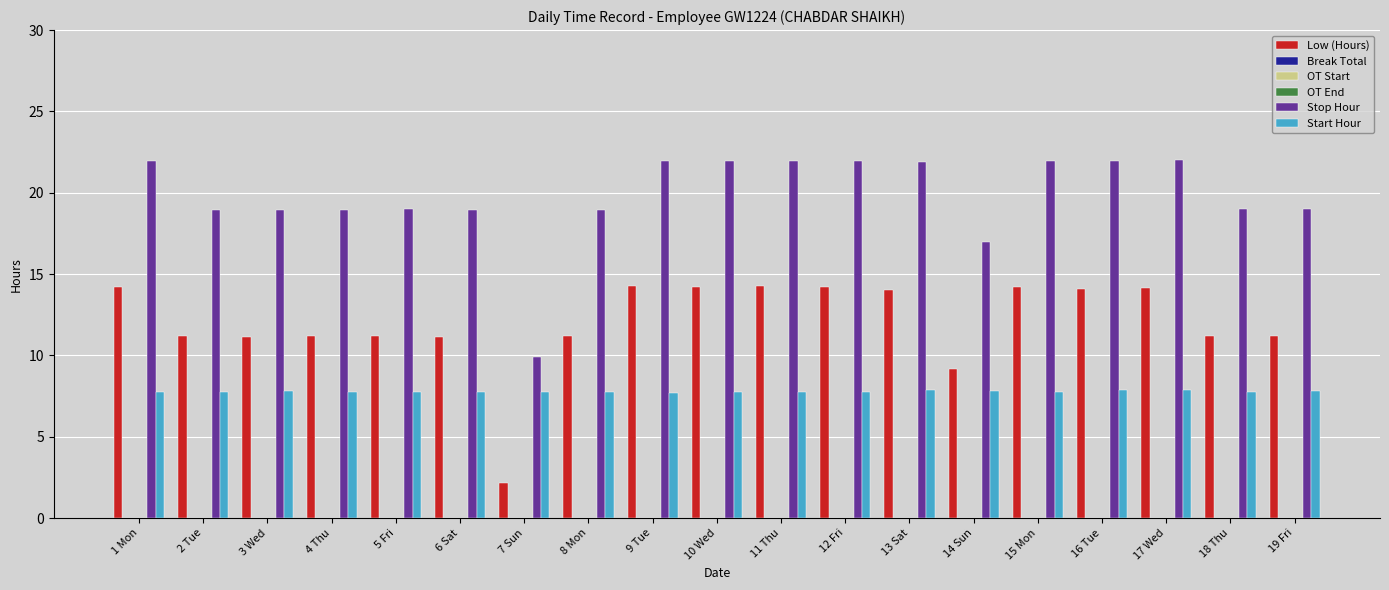

What is the label of the 9th bar from the left?

9 Tue